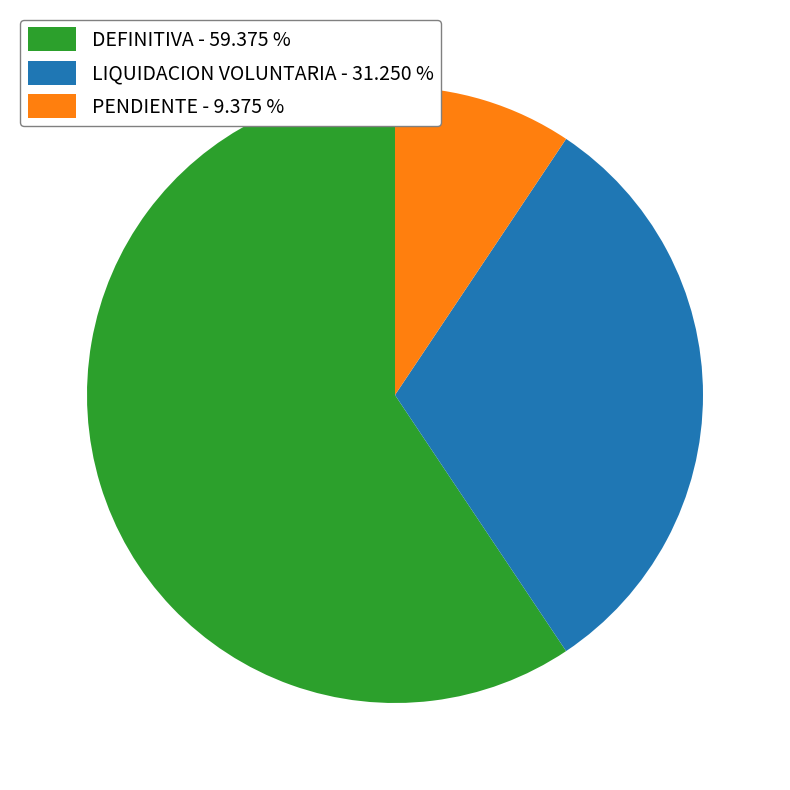

Do DEFINITIVA - 59.375 % and LIQUIDACION VOLUNTARIA - 31.250 % together represent more than half of the pie?

Yes